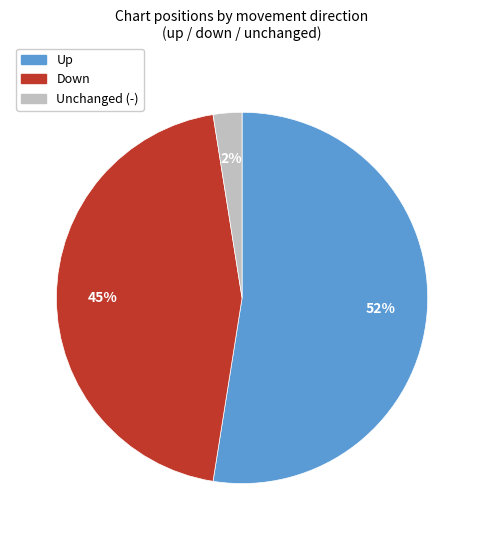

To the nearest percent, what is the average slice percentage?

33%